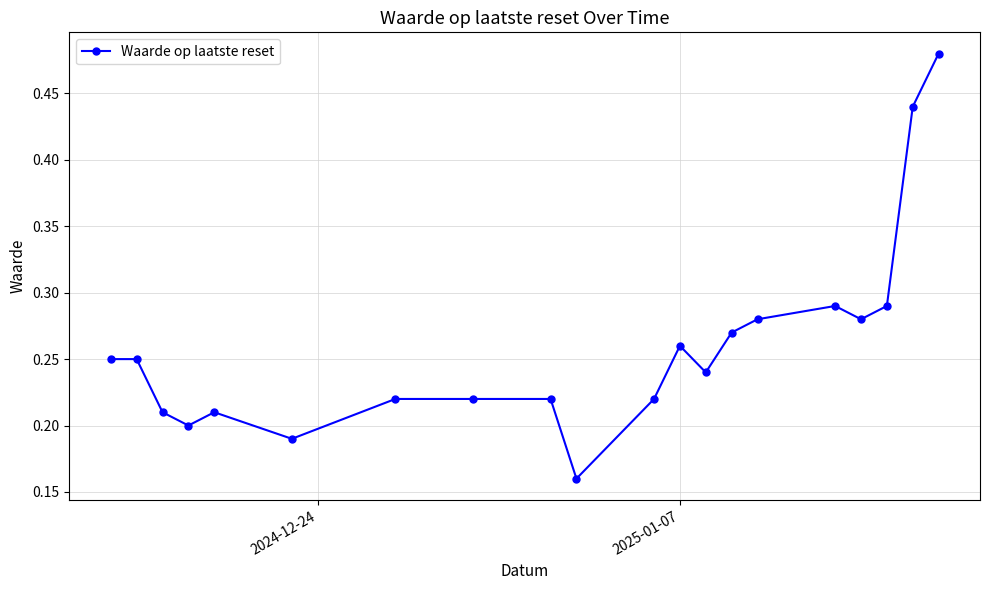

True or false: there are more than 2 points higher than both neighbors.

True